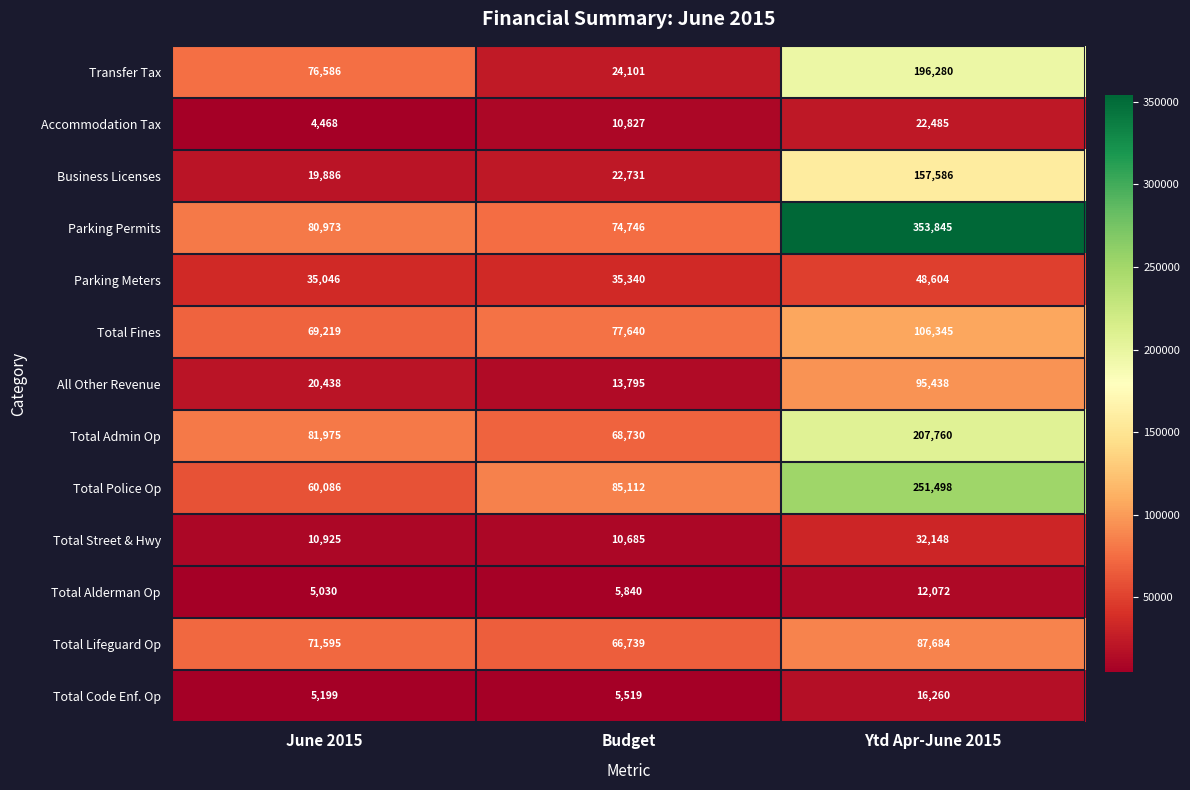

What is the sum of all Total Code Enf. Op values?

26978